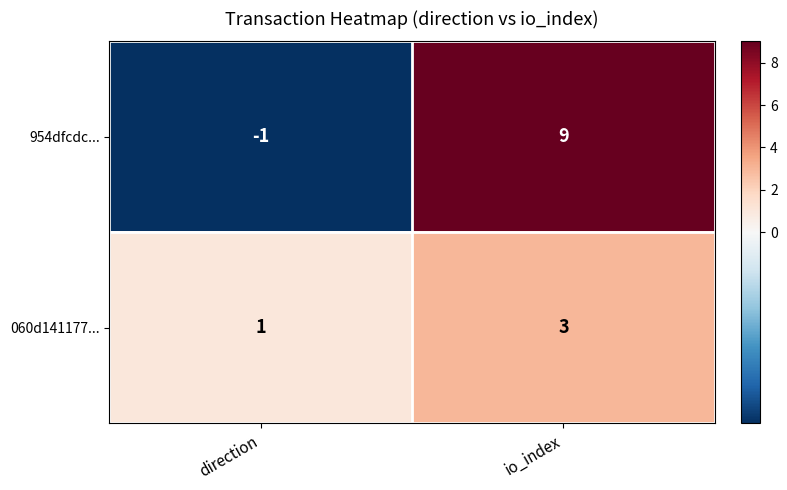

Which series has the widest spread of values?

954dfcdc...